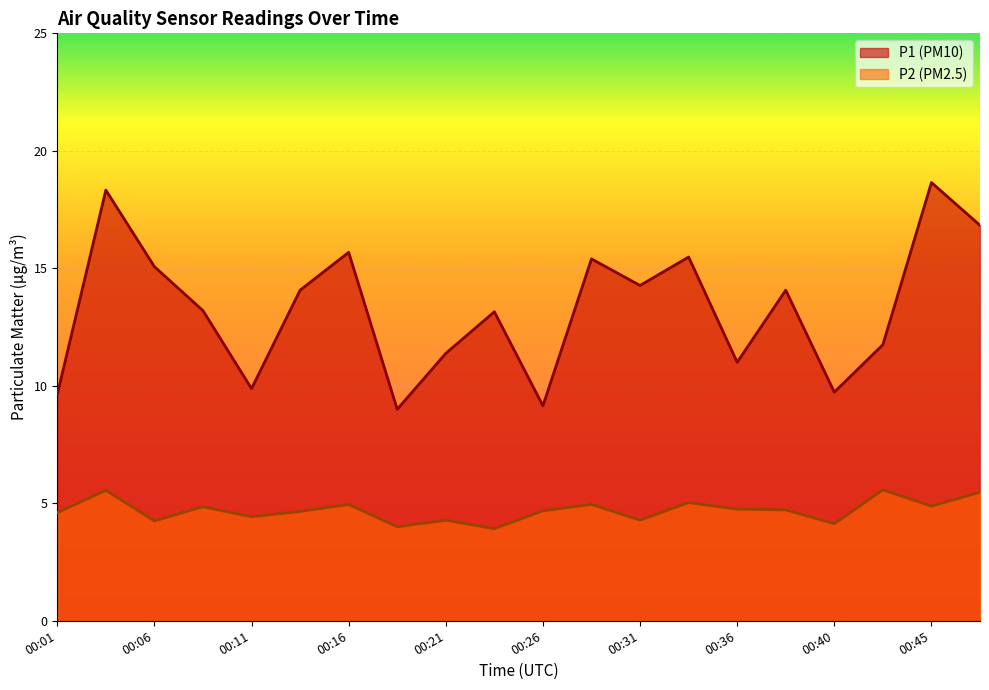

How many lines are shown in the chart?

2